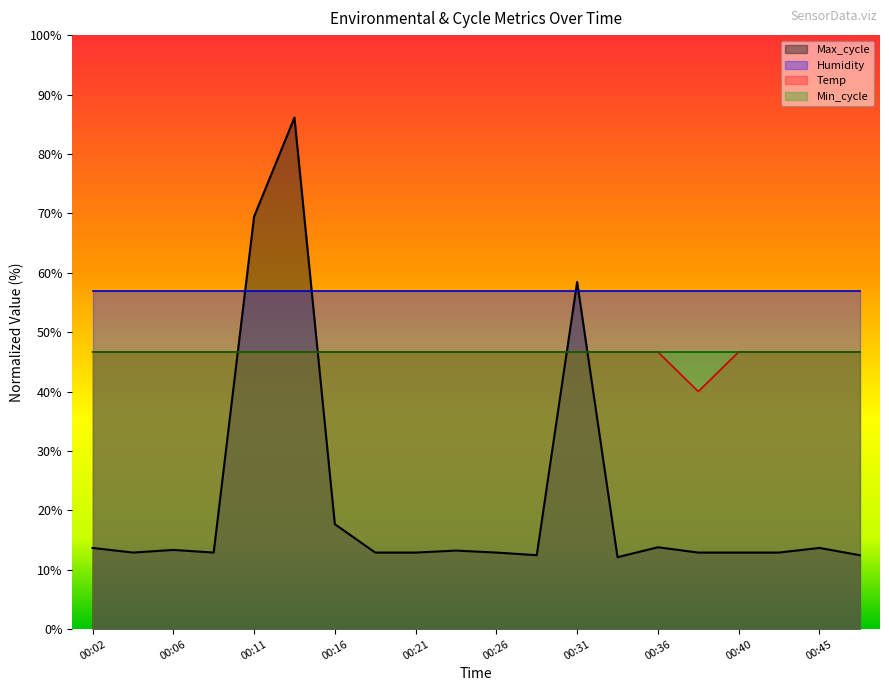

At which category is the sum across all series the highest?

00:14